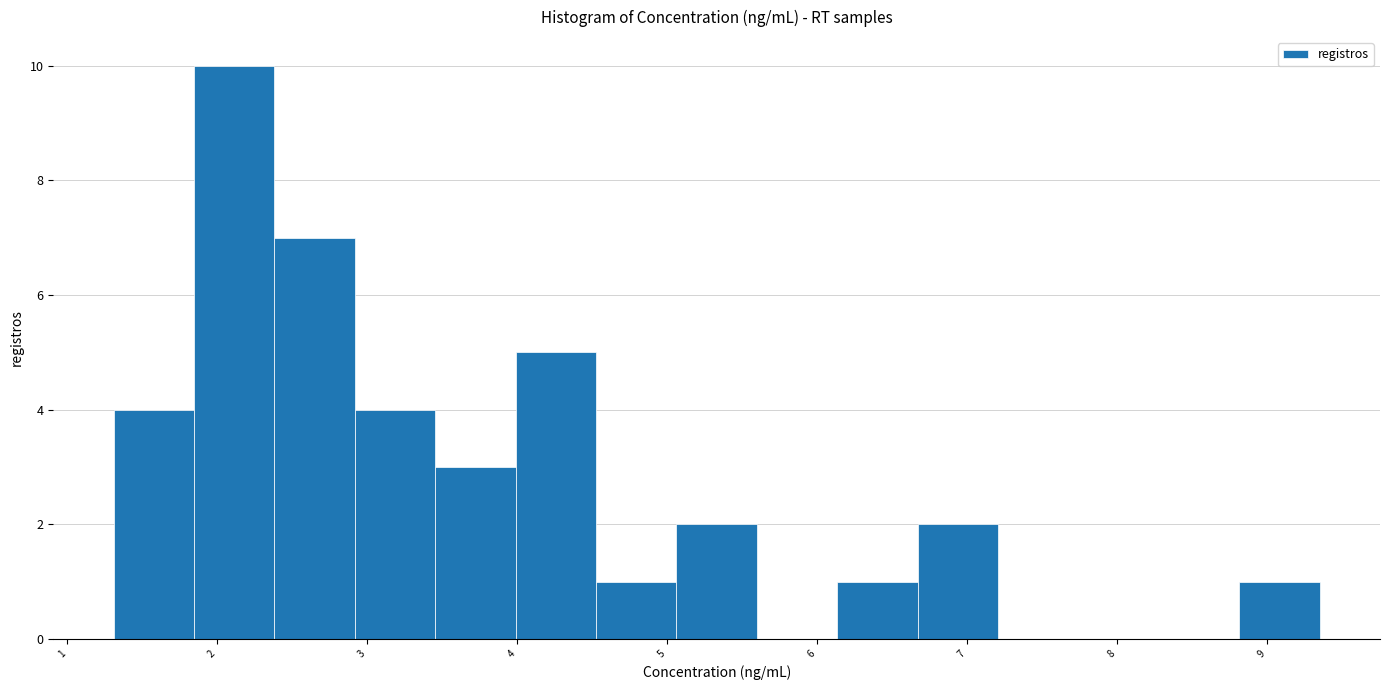

How tall is the bar that spans 5.1 to 5.6 on the x-axis? Neither the bar edges nor the heights are printed on the chart, so give them approximately, as read against the axes.

2